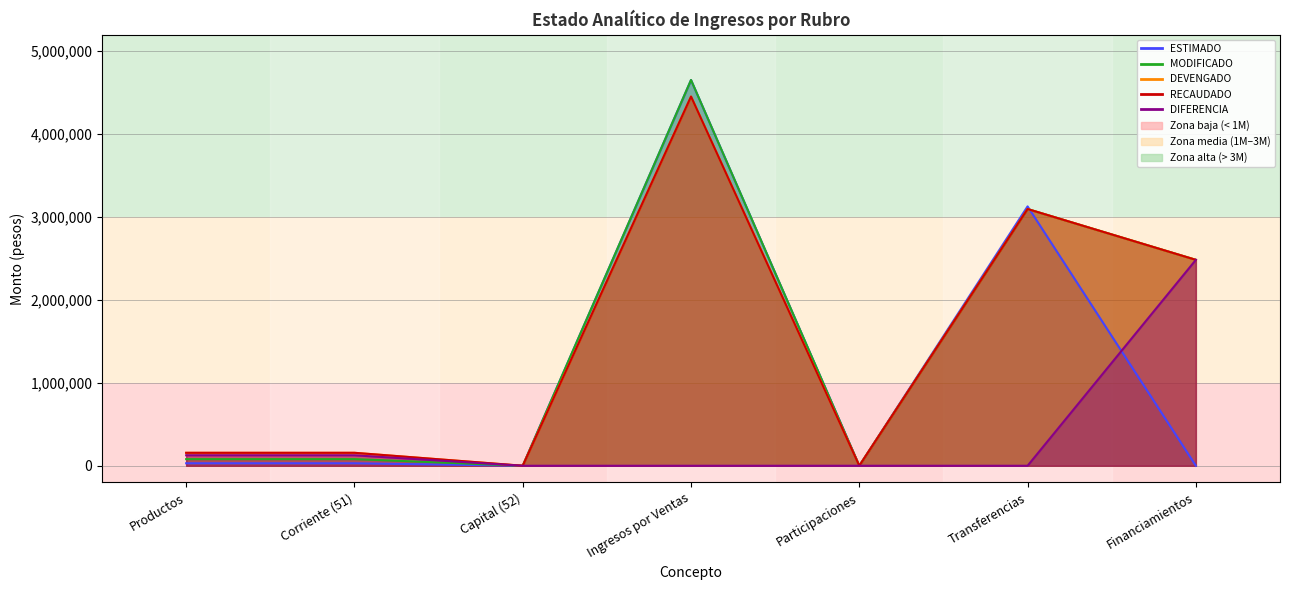

What is the difference between the RECAUDADO values at Financiamientos and Capital (52)?

2483761.8